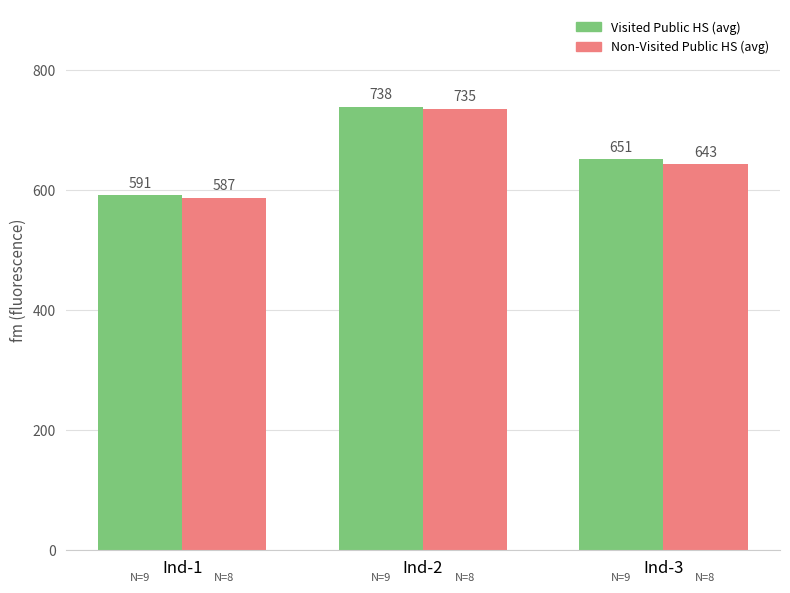

How many data points does each series have?

3